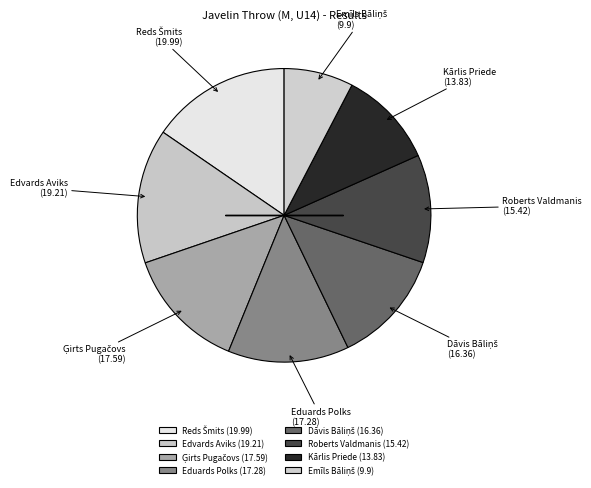

What is the change in value from Roberts Valdmanis to Emīls Bāliņš?

-5.5